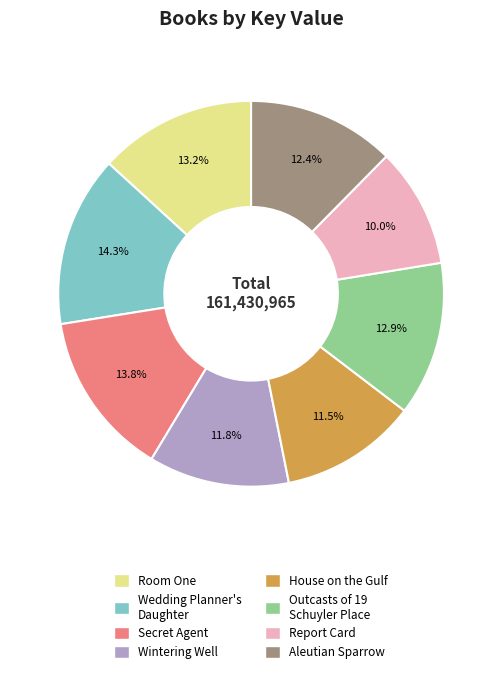

What is the smallest slice in the pie chart?

Report Card